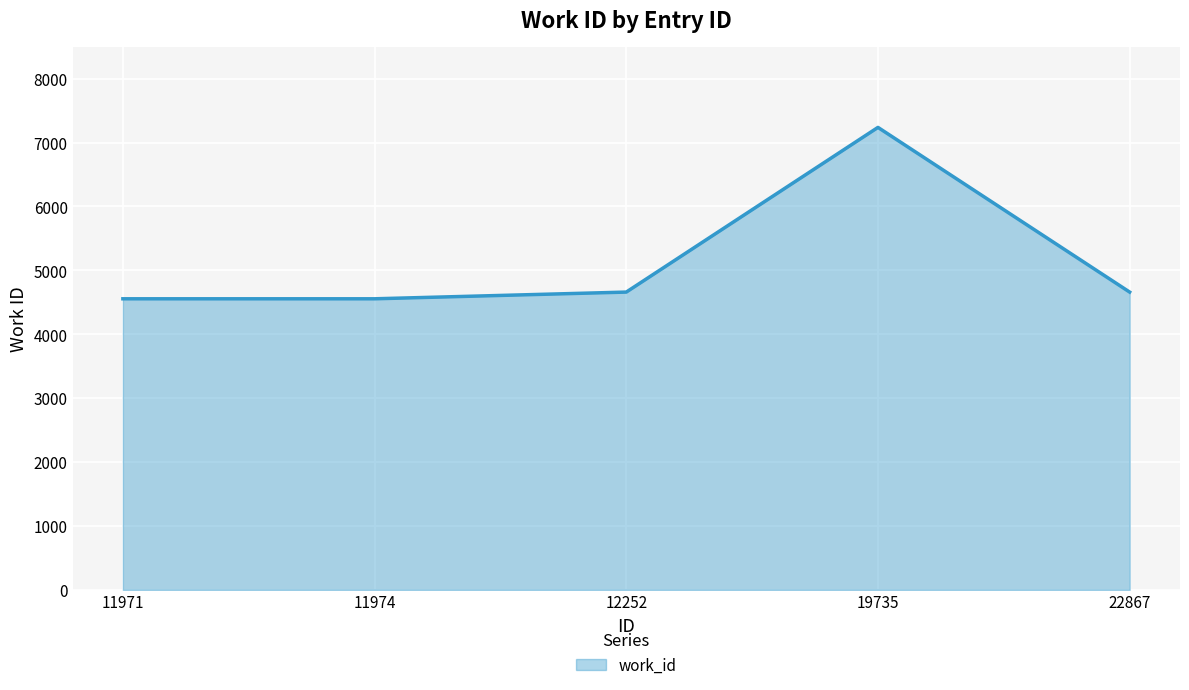

The value at 19735 is 7237. True or false?

True